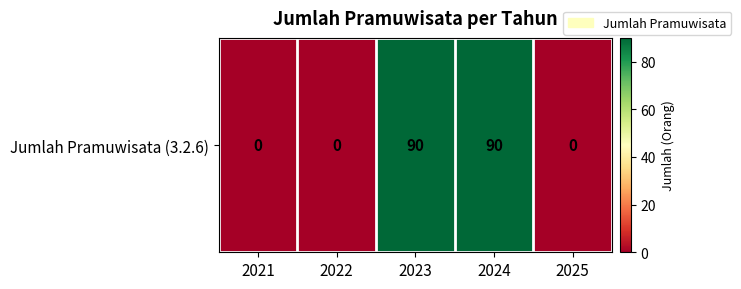

Rank the categories by value from lowest to highest.

2021, 2022, 2025, 2023, 2024